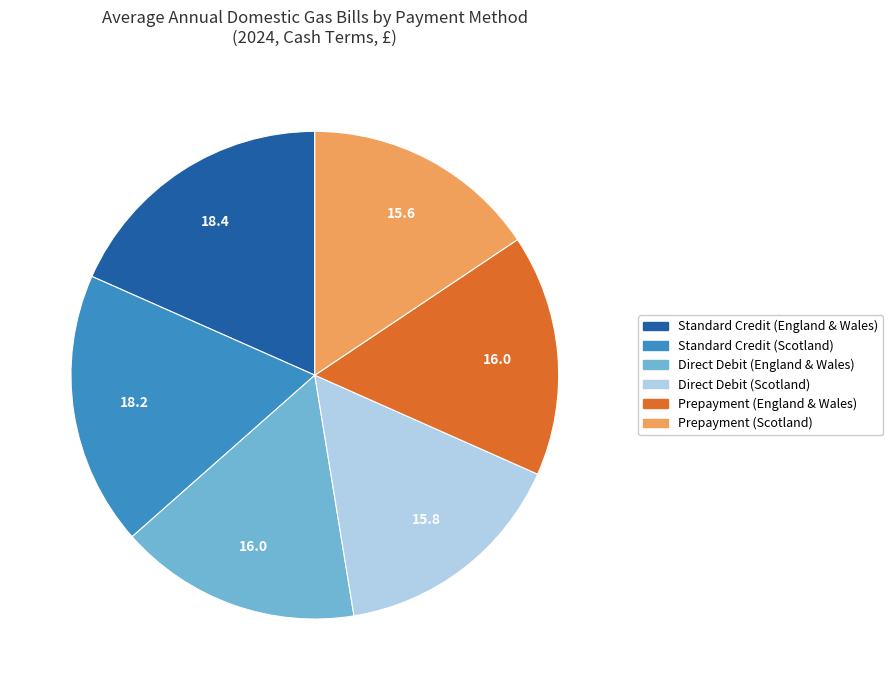

Is there any slice that represents more than half of the pie?

No